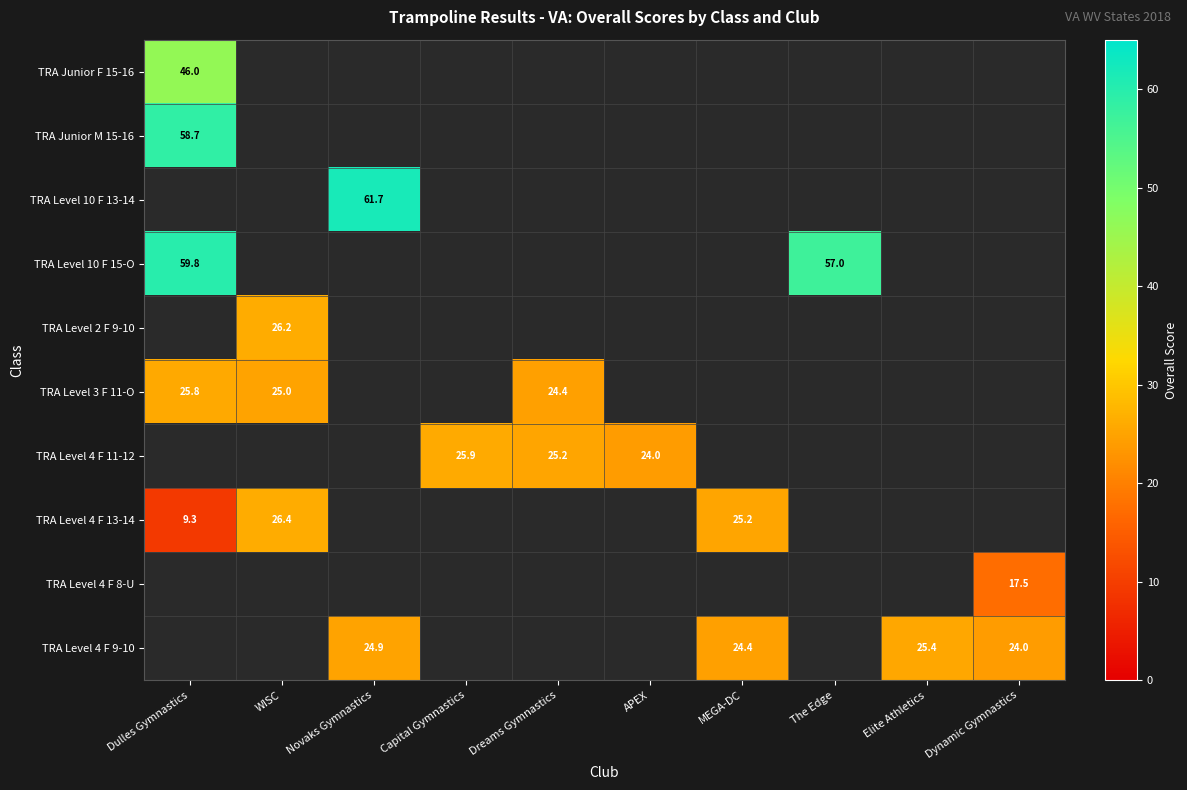

How many values in the TRA Junior F 15-16 series exceed 0?

1